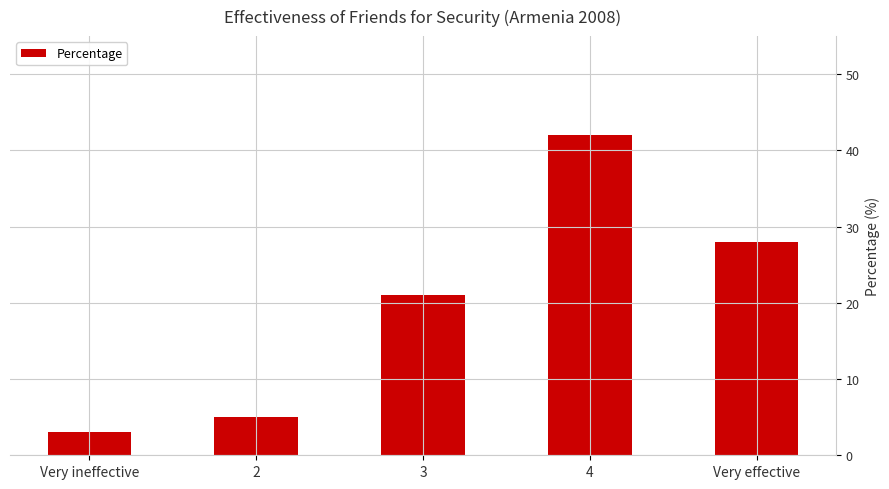

Does the chart contain any negative values?

No